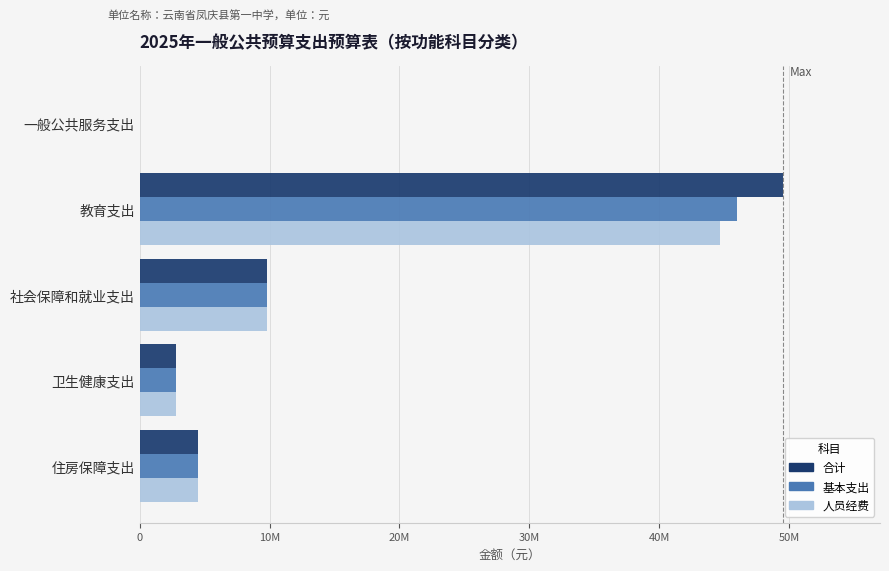

What are all the series names shown in the legend?

合计, 基本支出, 人员经费